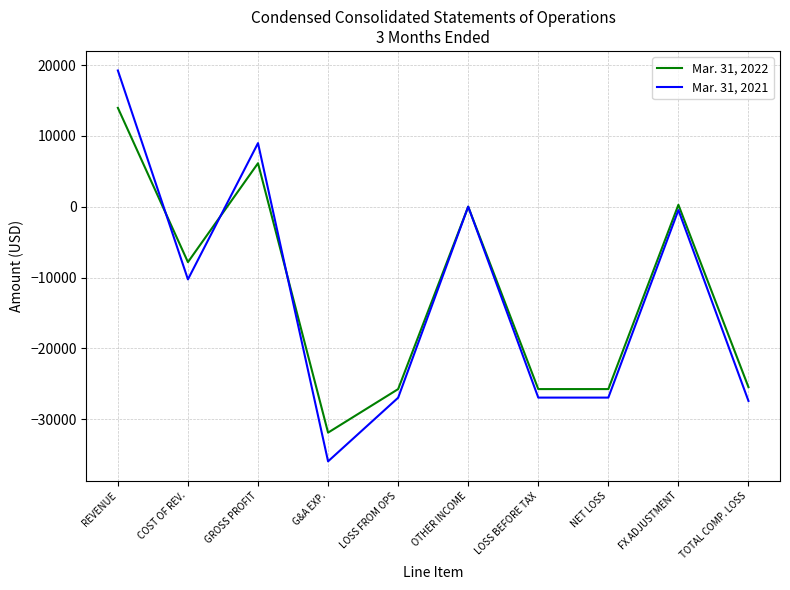

What is the difference between the highest and lowest values at TOTAL COMP. LOSS?

1950